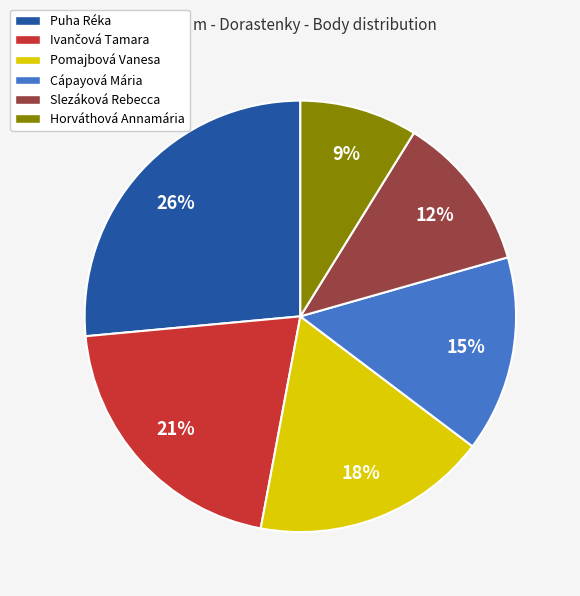

Which slice is the smallest?

Horváthová Annamária